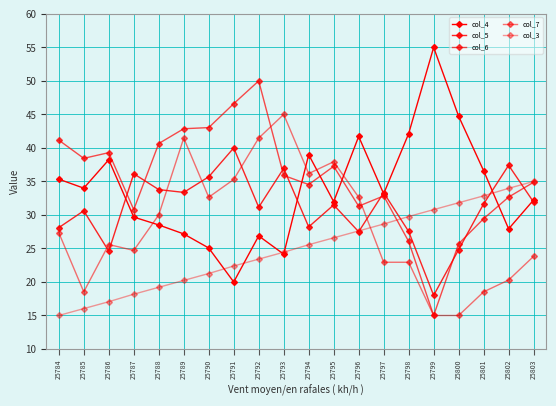

How many times do col_4 and col_5 cross each other?

6